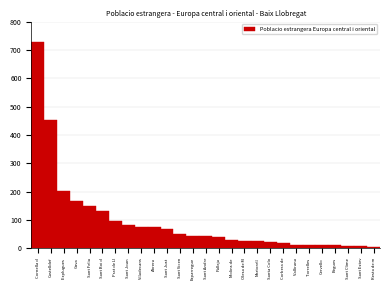

What is the label of the 18th bar from the left?

Martorell